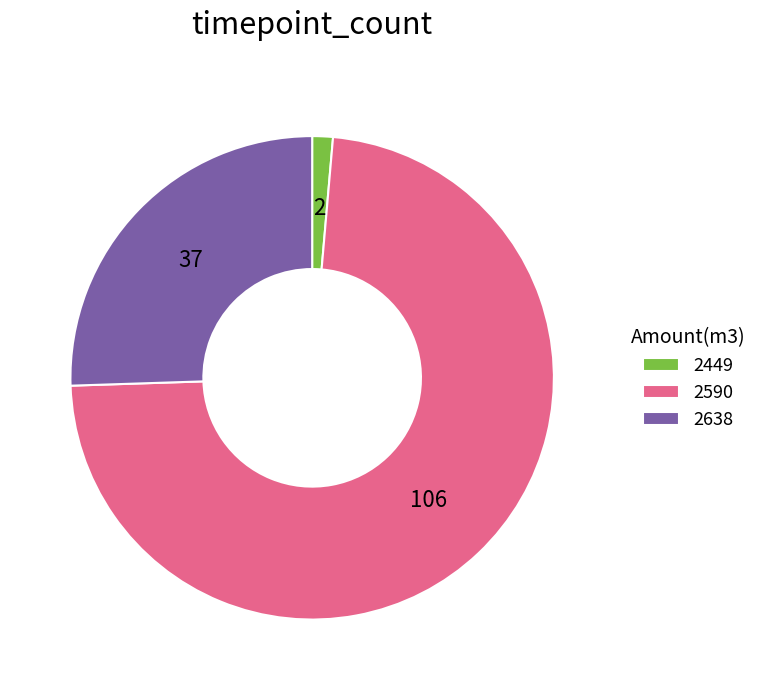

How many slices are in this pie chart?

3